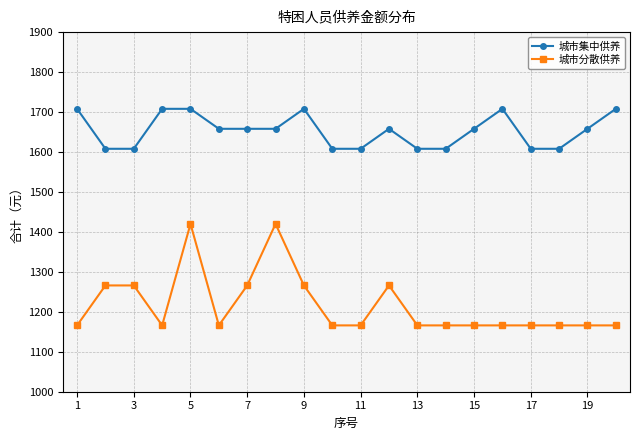

What is the maximum value shown in the chart?

1708